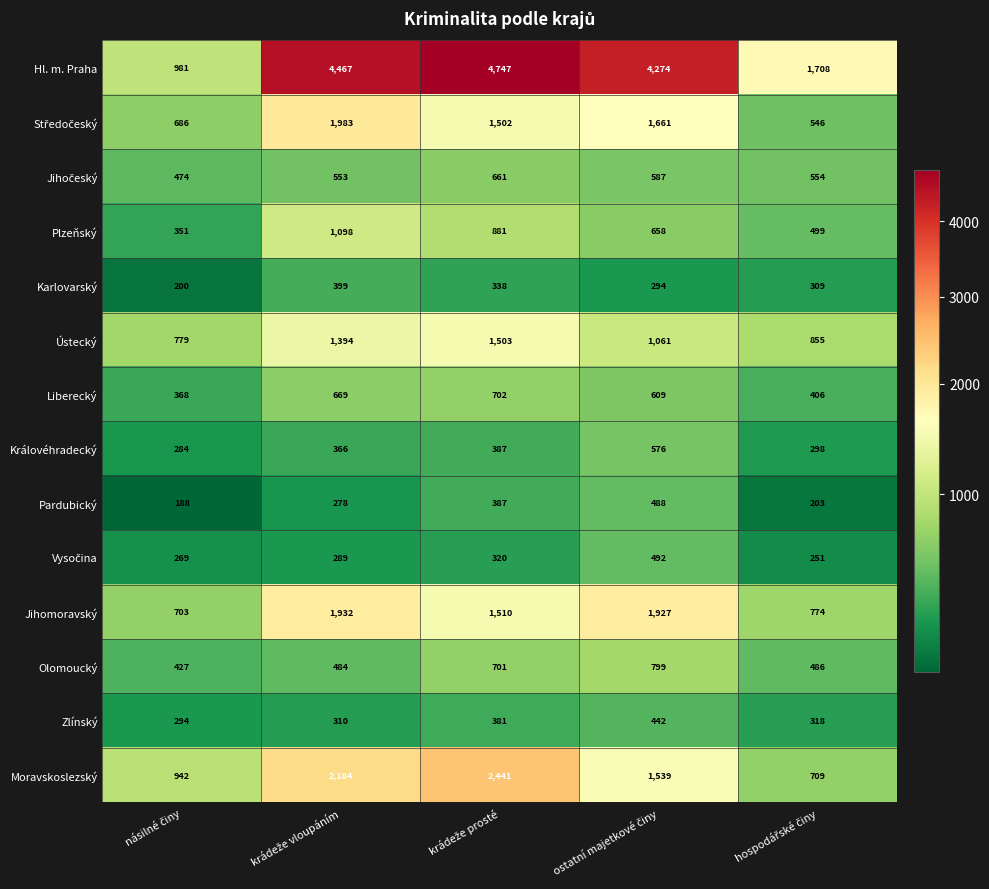

Which series has the largest range (max minus min)?

Hl. m. Praha